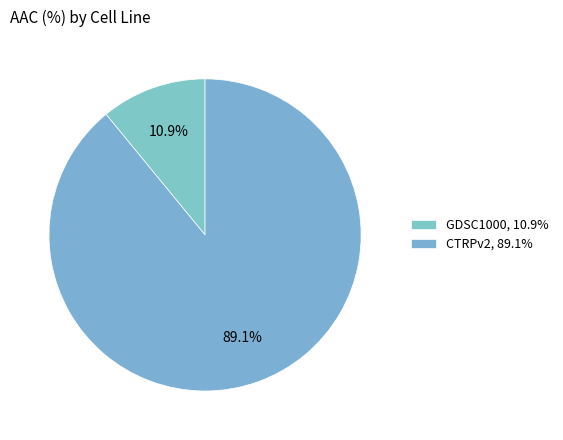

To the nearest percent, what is the difference between the GDSC1000 and CTRPv2 slice percentages?

78%